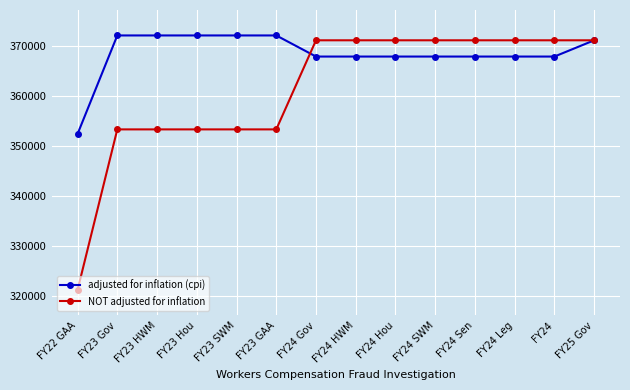

Which series has the largest range (max minus min)?

NOT adjusted for inflation